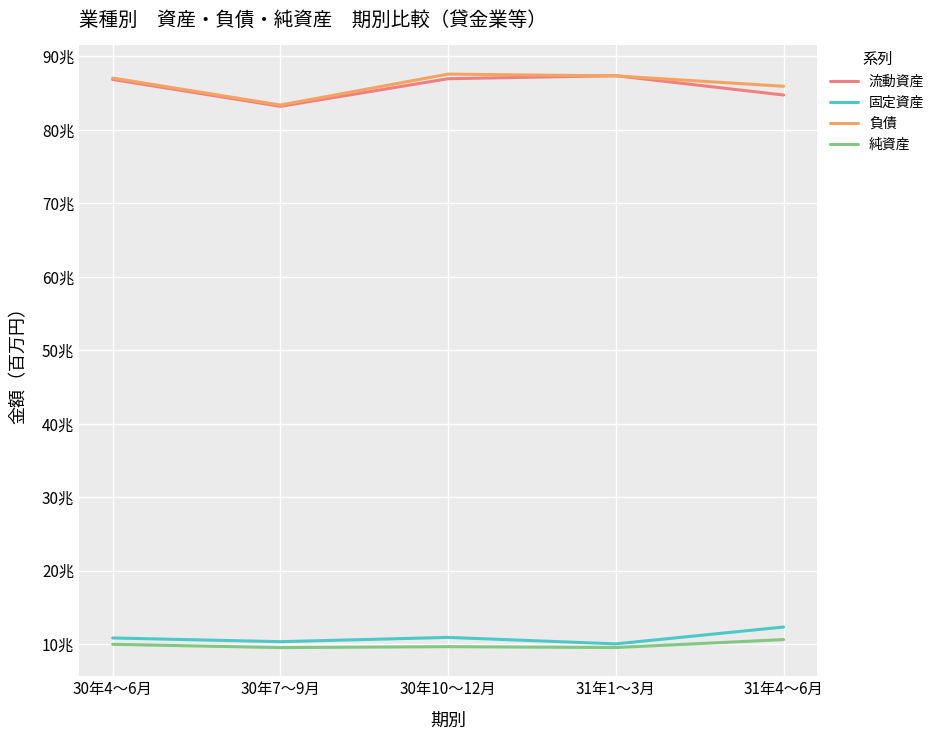

What is the label of the 2nd point from the right?

31年1～3月